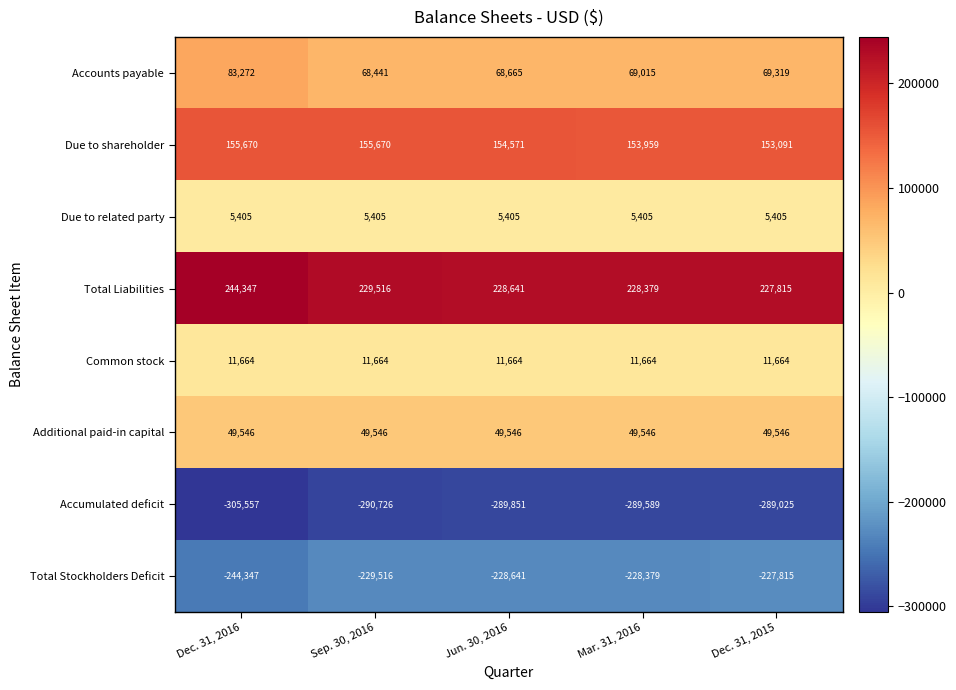

At which label does Total Stockholders Deficit first exceed -228641?

Mar. 31, 2016